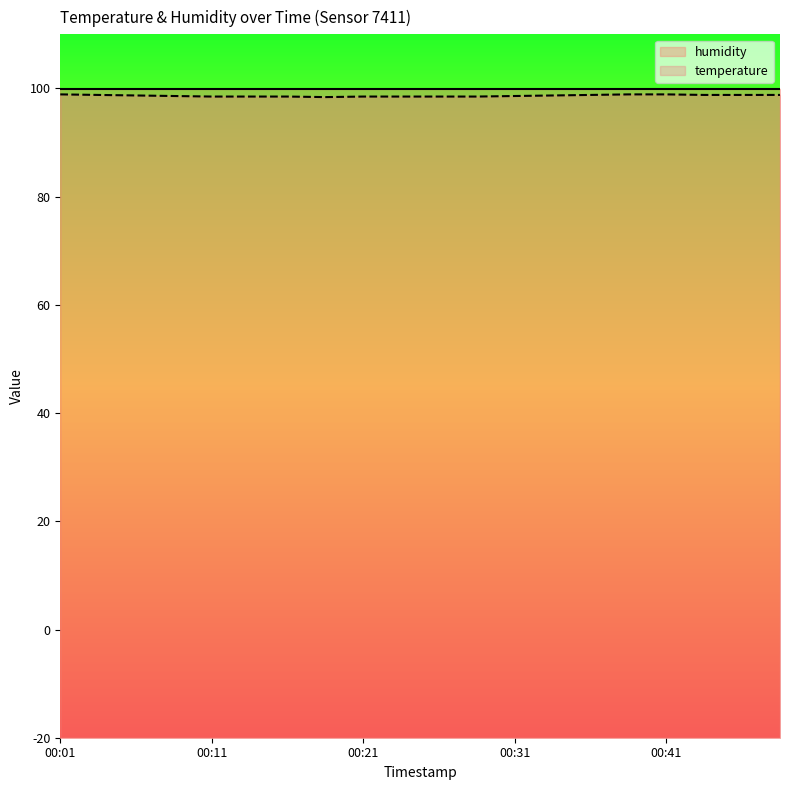

What is the sum of all values?

1973.2